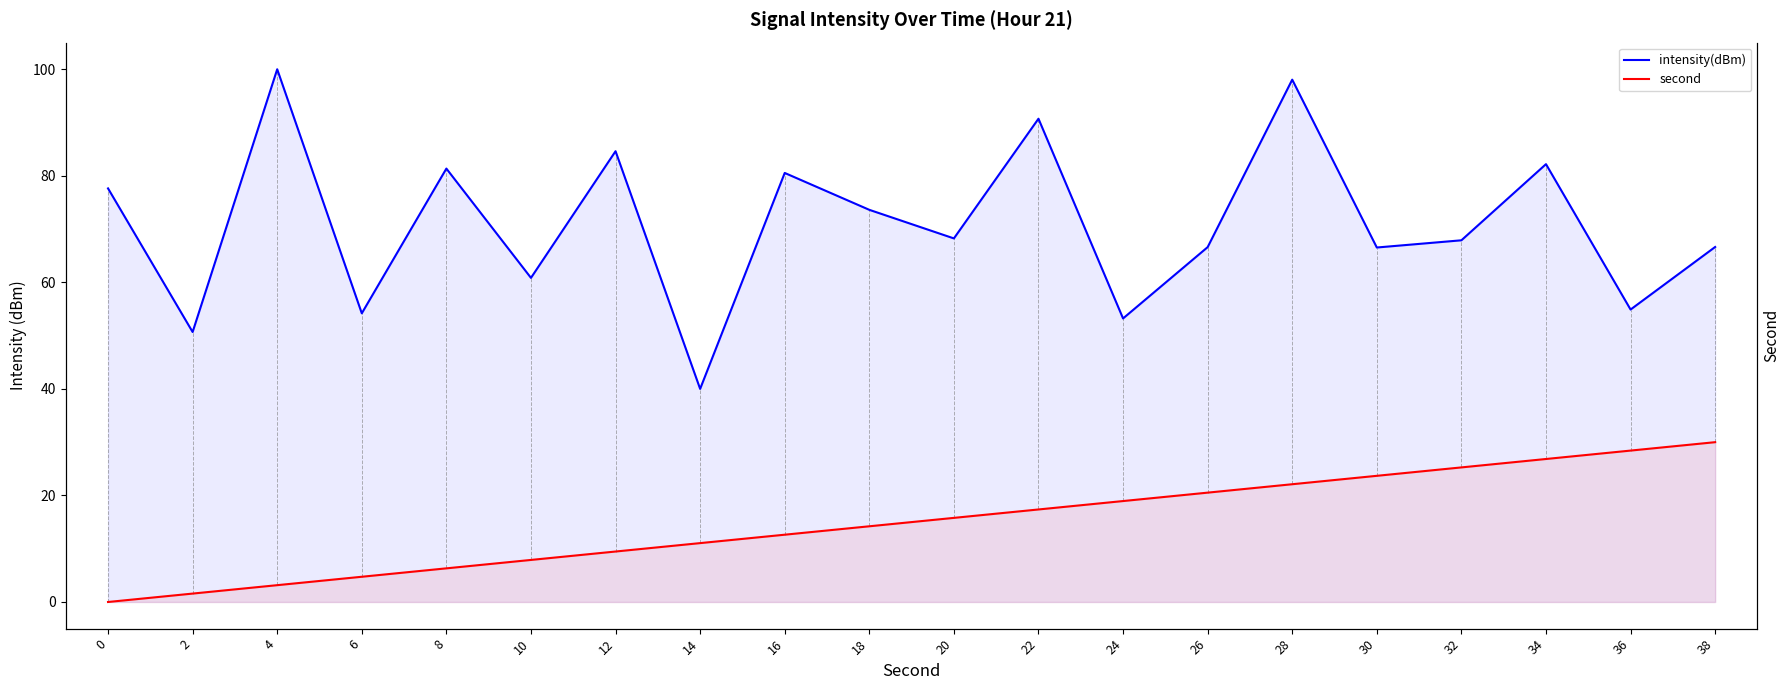

What are all the series names shown in the legend?

intensity(dBm), second